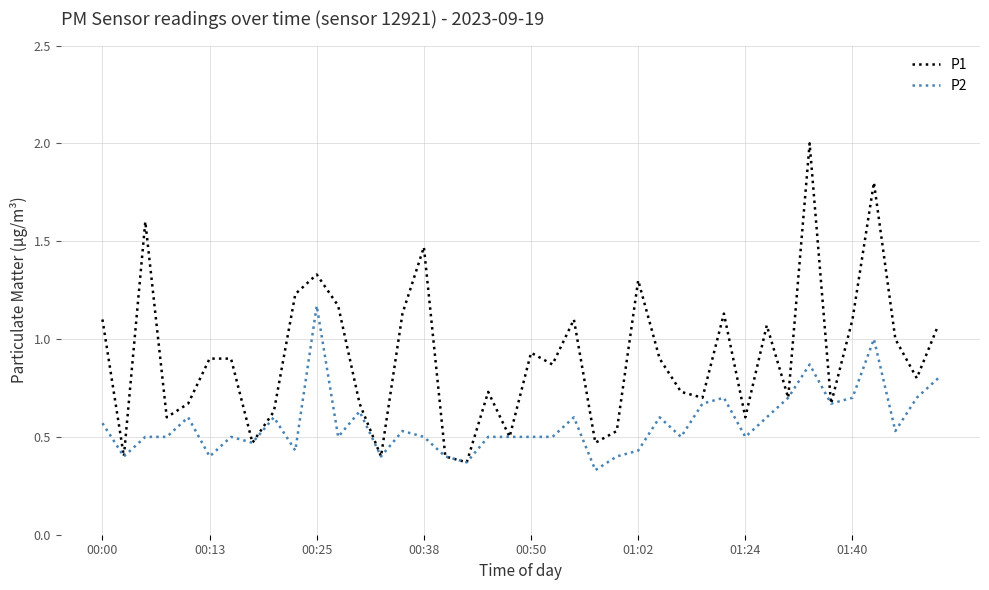

List the series in order of their peak value, lowest first.

P2, P1